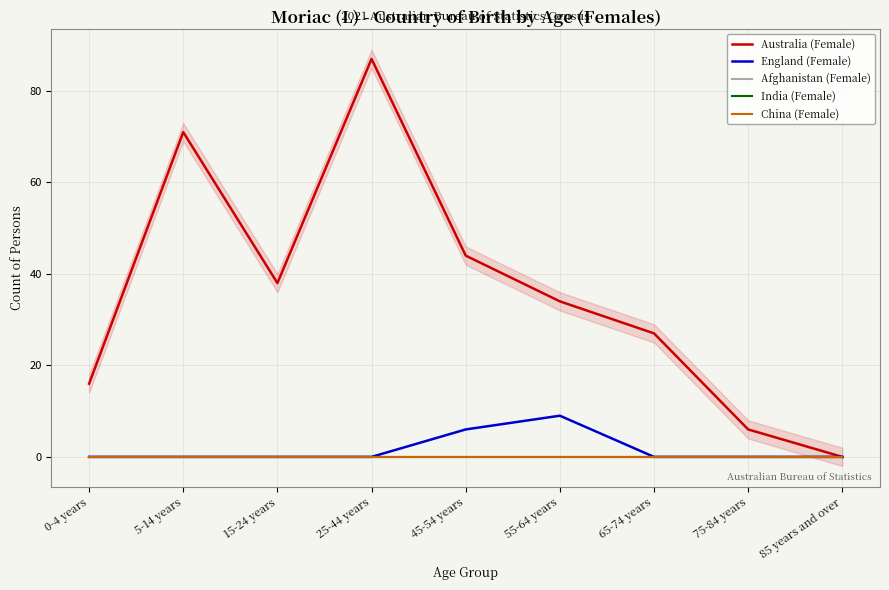

How many England (Female) values are between 0 and 1?

7